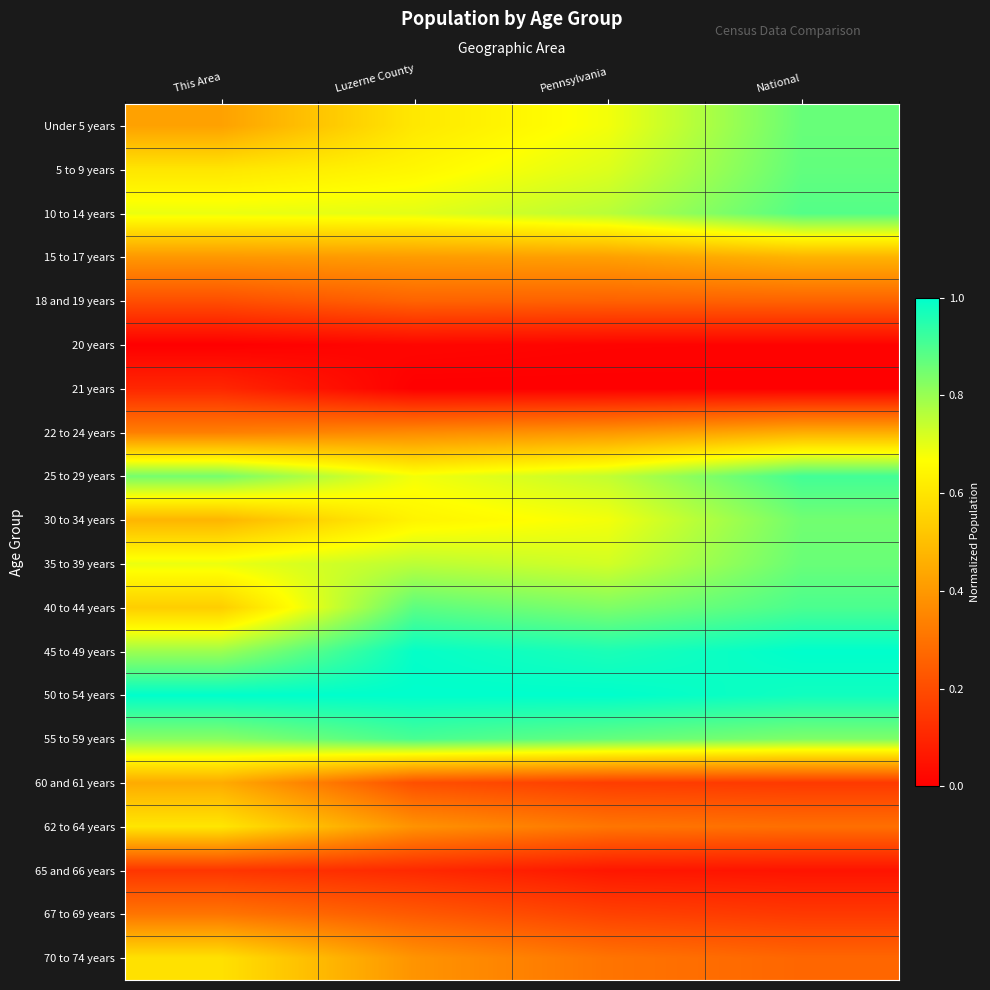

Reading left to right, list all the values displayed in this chart.

Under 5 years: This Area=0.4	Luzerne County=0.6	Pennsylvania=0.7	National=0.9
5 to 9 years: This Area=0.6	Luzerne County=0.6	Pennsylvania=0.7	National=0.9
10 to 14 years: This Area=0.7	Luzerne County=0.7	Pennsylvania=0.8	National=0.9
15 to 17 years: This Area=0.4	Luzerne County=0.4	Pennsylvania=0.4	National=0.5
18 and 19 years: This Area=0.2	Luzerne County=0.3	Pennsylvania=0.3	National=0.3
20 years: This Area=0.0	Luzerne County=0.0	Pennsylvania=0.0	National=0.0
21 years: This Area=0.1	Luzerne County=0.0	Pennsylvania=0.0	National=0.0
22 to 24 years: This Area=0.3	Luzerne County=0.4	Pennsylvania=0.4	National=0.5
25 to 29 years: This Area=0.8	Luzerne County=0.7	Pennsylvania=0.7	National=0.9
30 to 34 years: This Area=0.5	Luzerne County=0.6	Pennsylvania=0.7	National=0.9
35 to 39 years: This Area=0.7	Luzerne County=0.8	Pennsylvania=0.7	National=0.9
40 to 44 years: This Area=0.5	Luzerne County=0.9	Pennsylvania=0.8	National=0.9
45 to 49 years: This Area=0.8	Luzerne County=1.0	Pennsylvania=1.0	National=1.0
50 to 54 years: This Area=1.0	Luzerne County=1.0	Pennsylvania=1.0	National=1.0
55 to 59 years: This Area=0.8	Luzerne County=0.9	Pennsylvania=0.9	National=0.8
60 and 61 years: This Area=0.4	Luzerne County=0.2	Pennsylvania=0.2	National=0.2
62 to 64 years: This Area=0.6	Luzerne County=0.4	Pennsylvania=0.3	National=0.3
65 and 66 years: This Area=0.1	Luzerne County=0.1	Pennsylvania=0.1	National=0.1
67 to 69 years: This Area=0.3	Luzerne County=0.2	Pennsylvania=0.2	National=0.2
70 to 74 years: This Area=0.6	Luzerne County=0.4	Pennsylvania=0.3	National=0.3